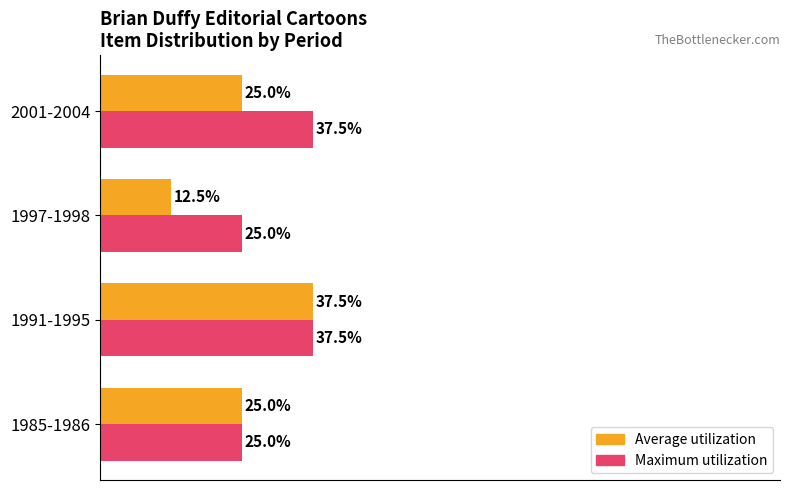

Which series has the widest spread of values?

Average utilization